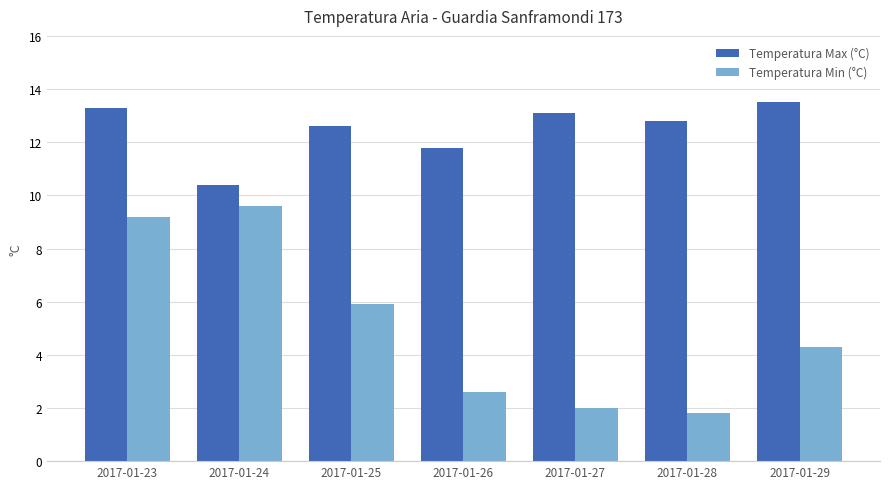

At which label does Temperatura Max (°C) reach its peak?

2017-01-29